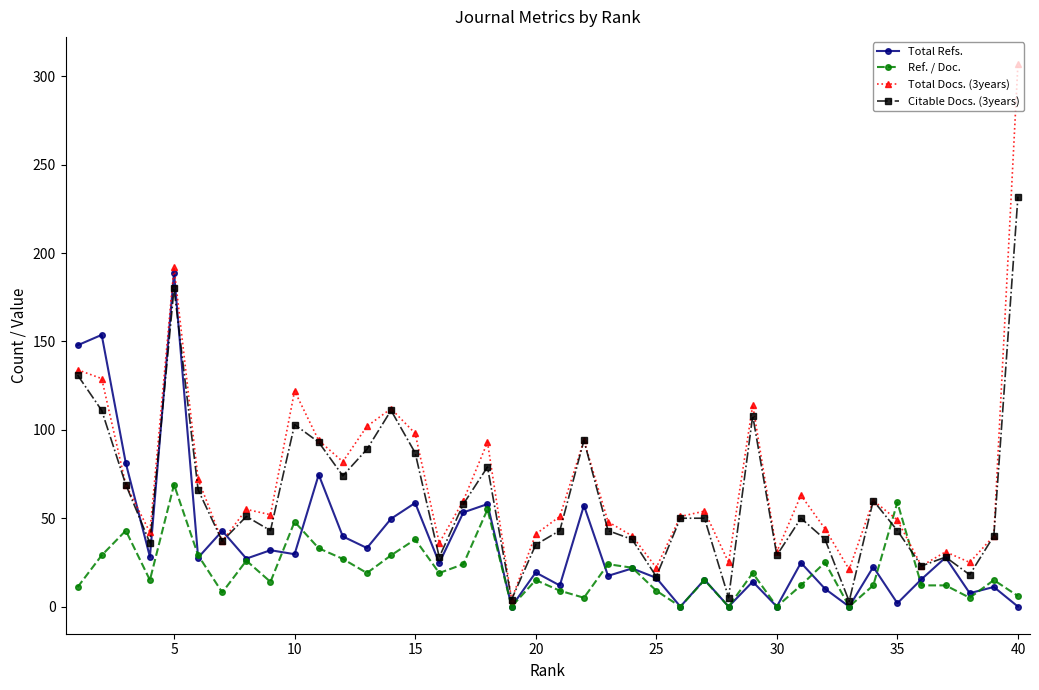

Which series ends up on top after the final intersection of Total Docs. (3years) and Ref. / Doc.?

Total Docs. (3years)